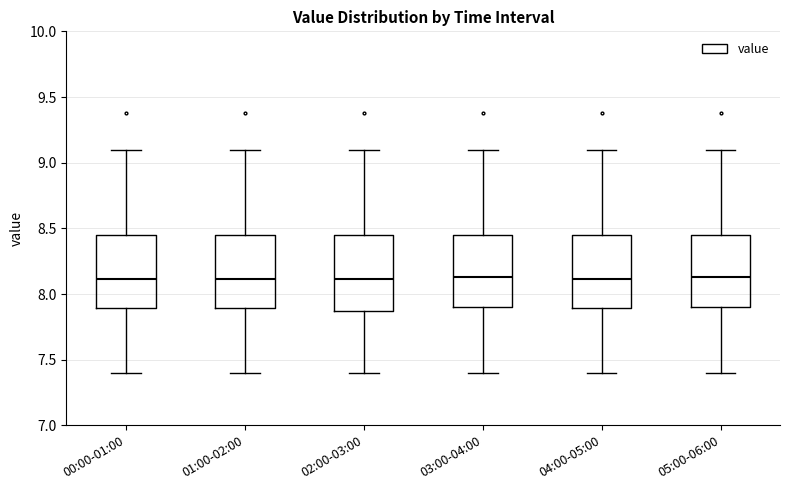

Reading left to right, read every box against the y-axis: the position of its median line, the range the box covers, and the ends of its whiskers. The values are not printed on the chart, so give them approximately, as read against the axis.

00:00-01:00: median 8.10, box 7.90 to 8.45, whiskers 7.40 to 9.10
01:00-02:00: median 8.10, box 7.90 to 8.45, whiskers 7.40 to 9.10
02:00-03:00: median 8.10, box 7.85 to 8.45, whiskers 7.40 to 9.10
03:00-04:00: median 8.15, box 7.90 to 8.45, whiskers 7.40 to 9.10
04:00-05:00: median 8.10, box 7.90 to 8.45, whiskers 7.40 to 9.10
05:00-06:00: median 8.15, box 7.90 to 8.45, whiskers 7.40 to 9.10